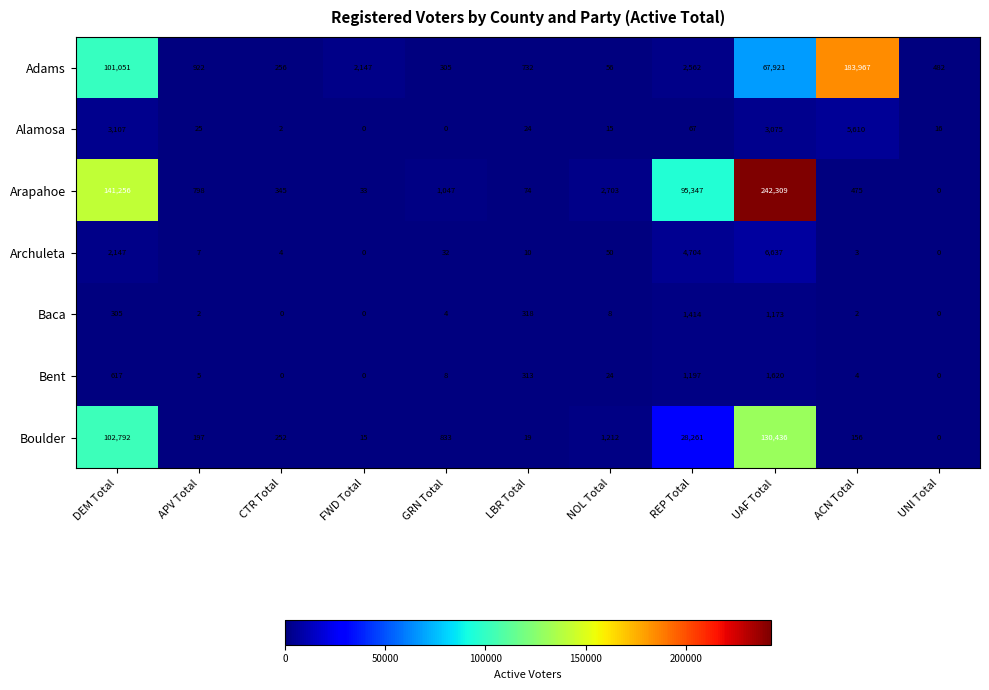

What is the greatest value displayed?

242309